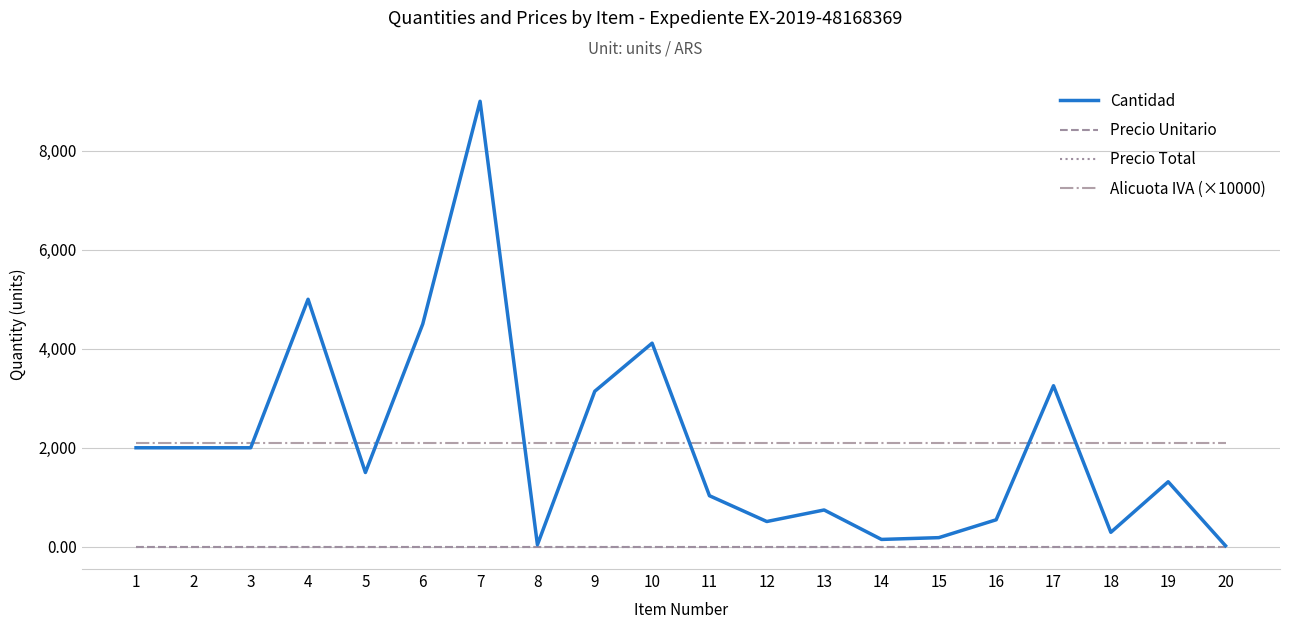

Where is Alicuota IVA (×10000) nearest to the value 2100?

1